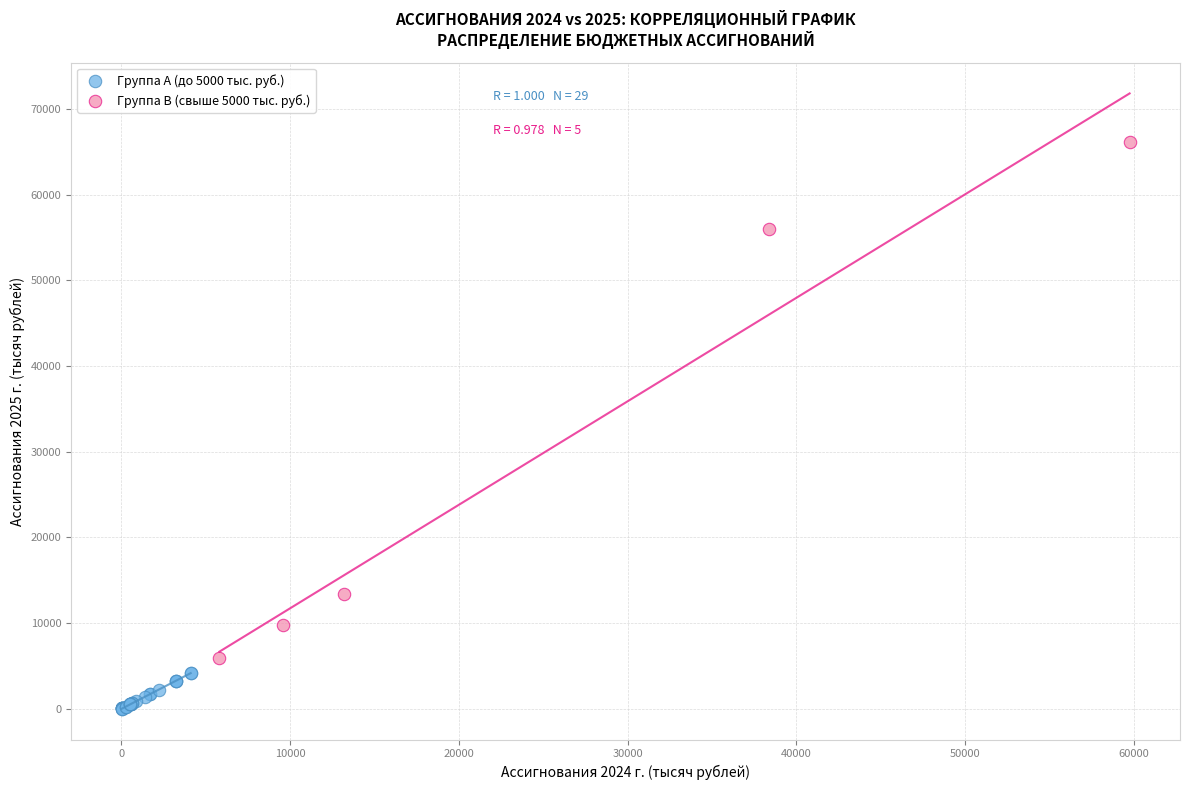

What are all the series names shown in the legend?

Группа A (до 5000 тыс. руб.), Группа B (свыше 5000 тыс. руб.)